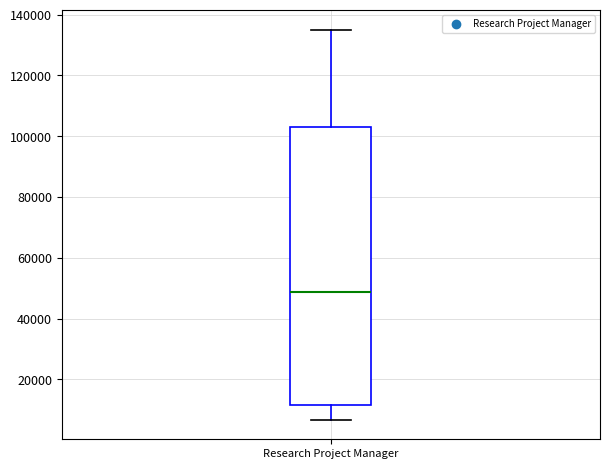

Transcribe this box plot: give where the median line is, the range the box spans, and where the two whiskers end, as read against the y-axis. The values are not printed on the chart, so give them approximately, as read against the axis.

median 48000, box 12000 to 104000, whiskers 6000 to 136000